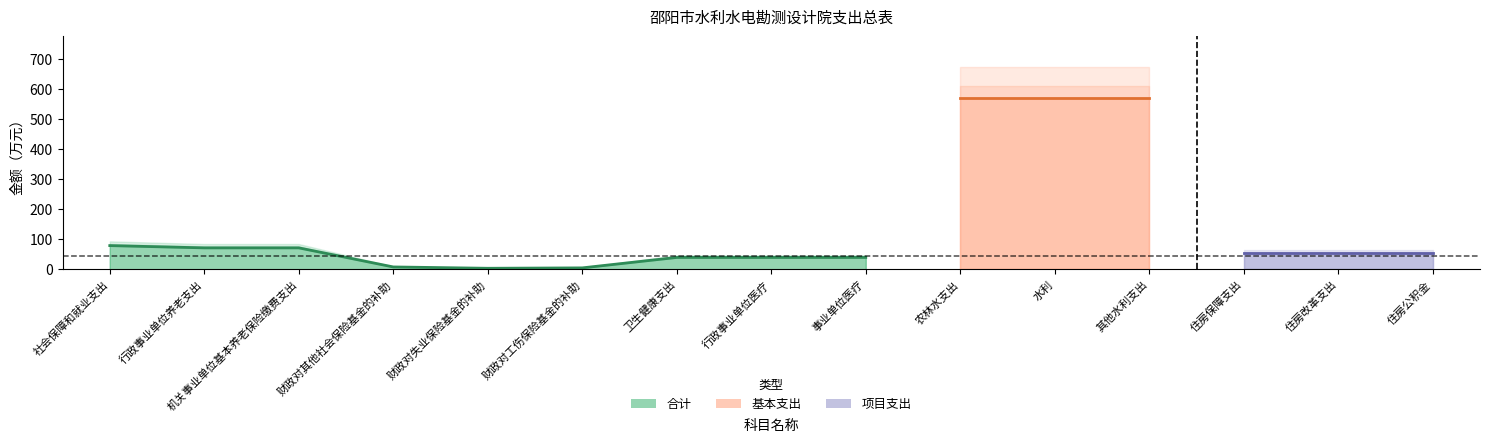

True or false: 基本支出 and 合计 cross at least once.

False